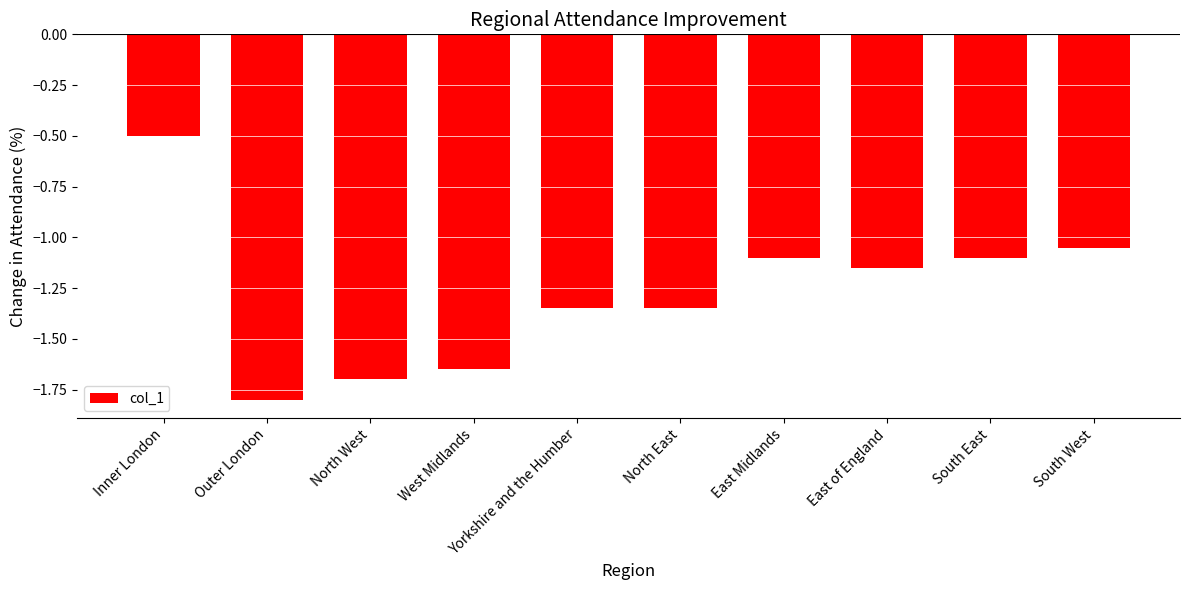

Are the bars horizontal?

No